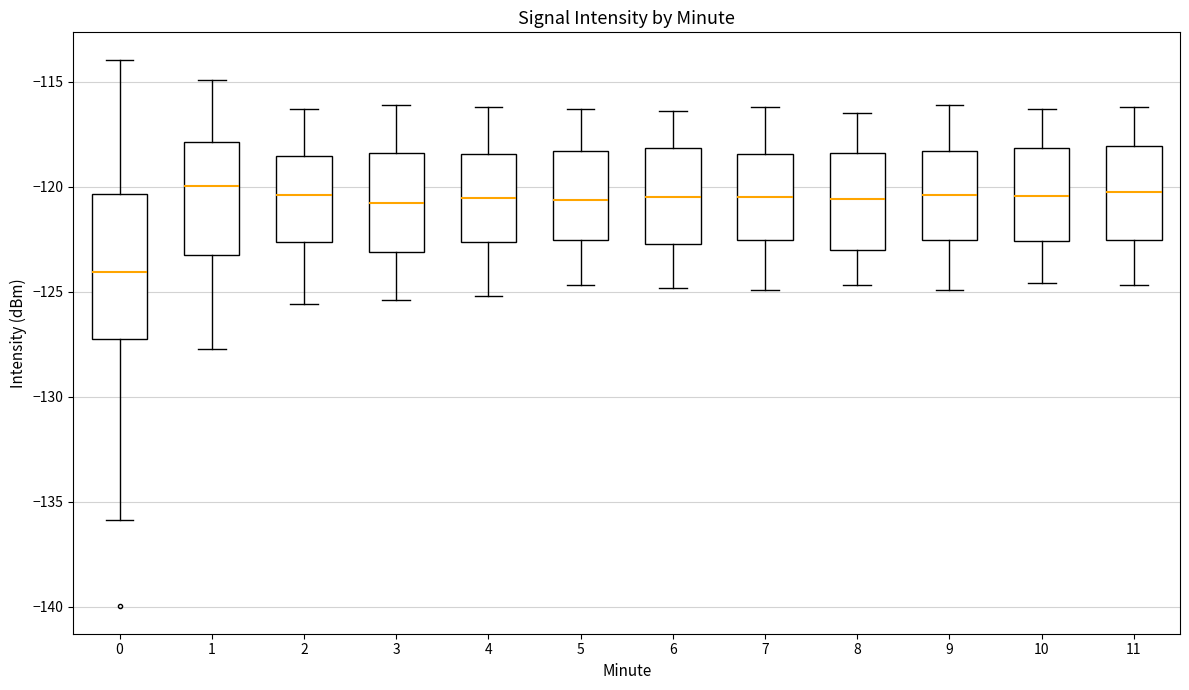

Reading left to right, read every box against the y-axis: the position of its median line, the range the box covers, and the ends of its whiskers. The values are not printed on the chart, so give them approximately, as read against the axis.

0: median -124.0, box -127.0 to -120.5, whiskers -136.0 to -114.0
1: median -120.0, box -123.0 to -118.0, whiskers -127.5 to -115.0
2: median -120.5, box -122.5 to -118.5, whiskers -125.5 to -116.5
3: median -120.5, box -123.0 to -118.5, whiskers -125.5 to -116.0
4: median -120.5, box -122.5 to -118.5, whiskers -125.0 to -116.0
5: median -120.5, box -122.5 to -118.5, whiskers -124.5 to -116.5
6: median -120.5, box -122.5 to -118.0, whiskers -125.0 to -116.5
7: median -120.5, box -122.5 to -118.5, whiskers -125.0 to -116.0
8: median -120.5, box -123.0 to -118.5, whiskers -124.5 to -116.5
9: median -120.5, box -122.5 to -118.5, whiskers -125.0 to -116.0
10: median -120.5, box -122.5 to -118.0, whiskers -124.5 to -116.5
11: median -120.0, box -122.5 to -118.0, whiskers -124.5 to -116.0